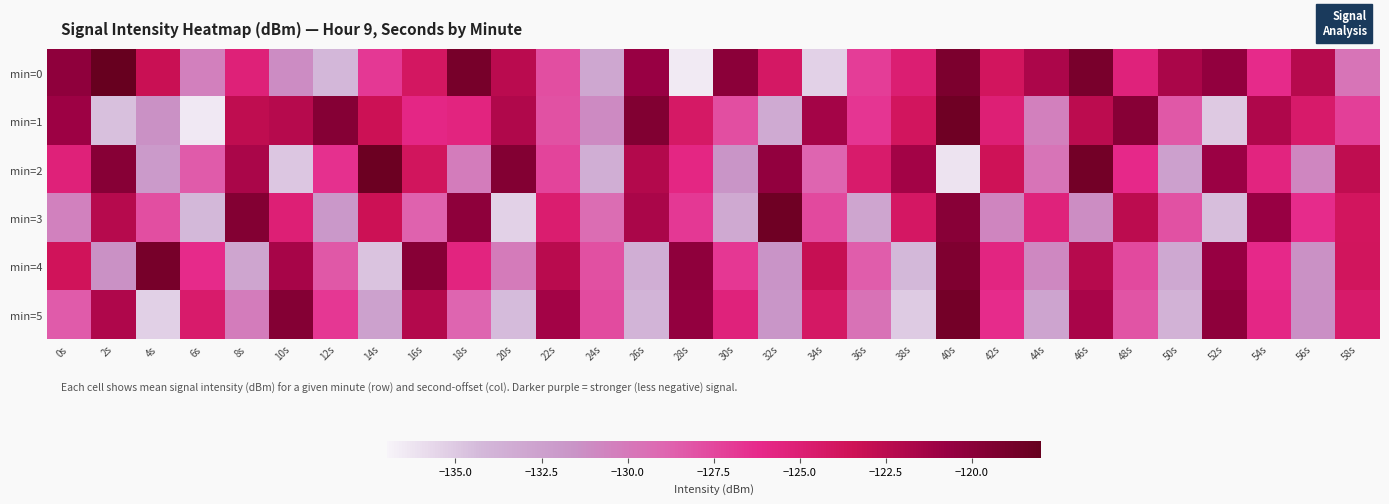

What is the total value across all series at 44s?

-771.0